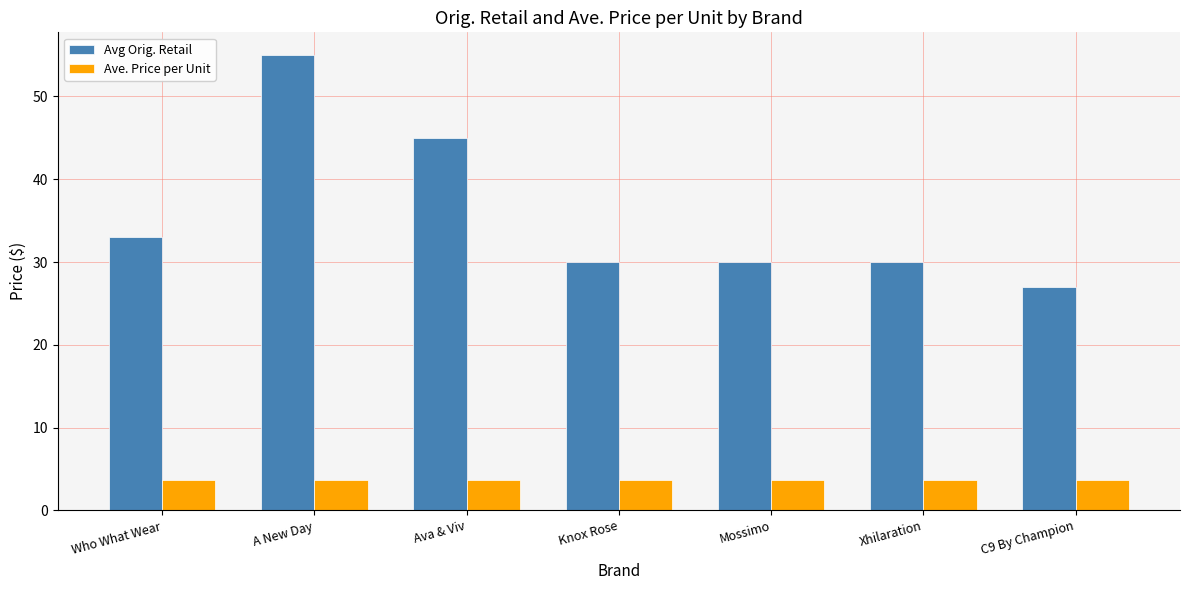

The value of Ave. Price per Unit at Ava & Viv is 1.6. True or false?

False